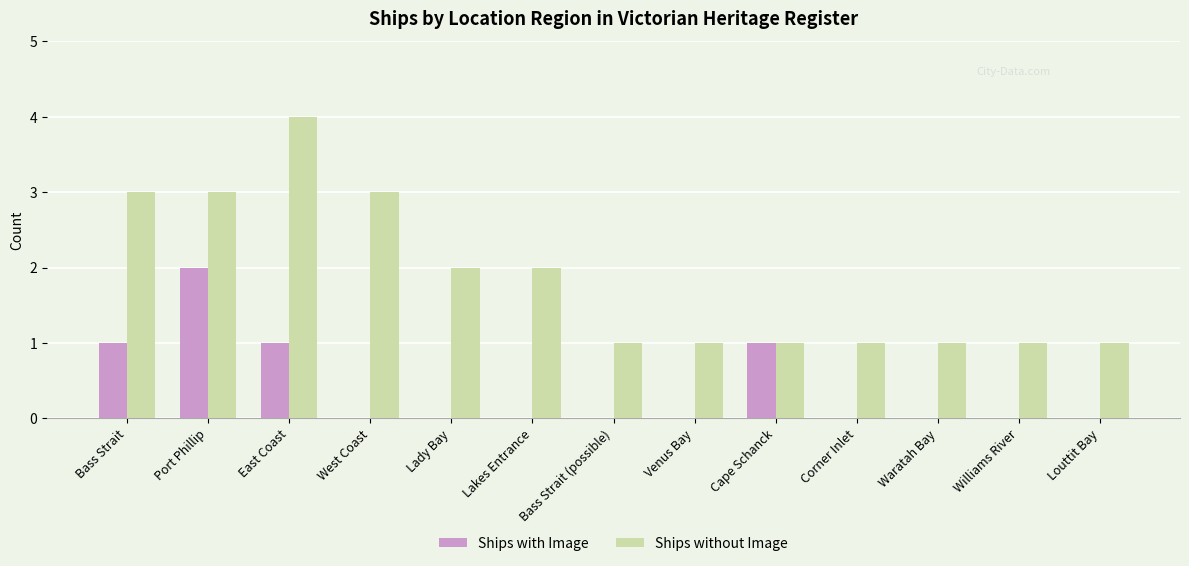

Which series changed the most between West Coast and Venus Bay?

Ships without Image